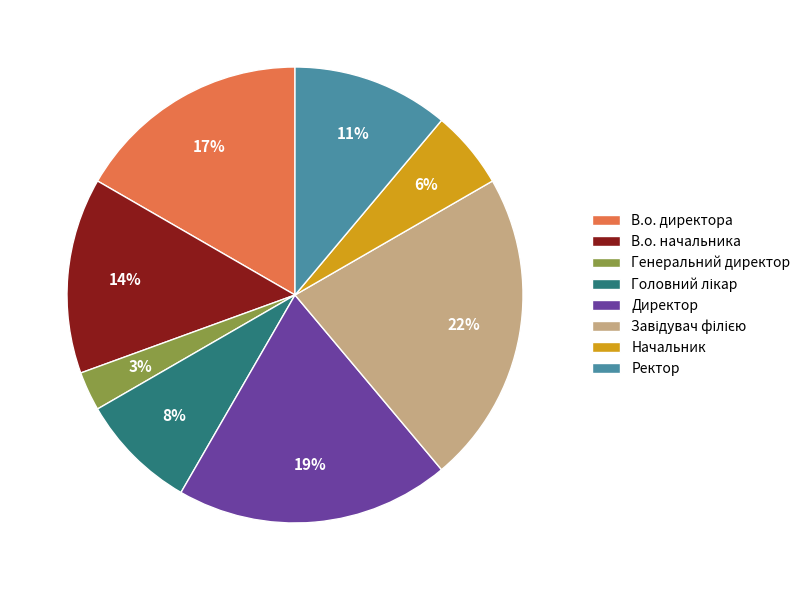

Does В.о. начальника account for over 50% of the chart?

No